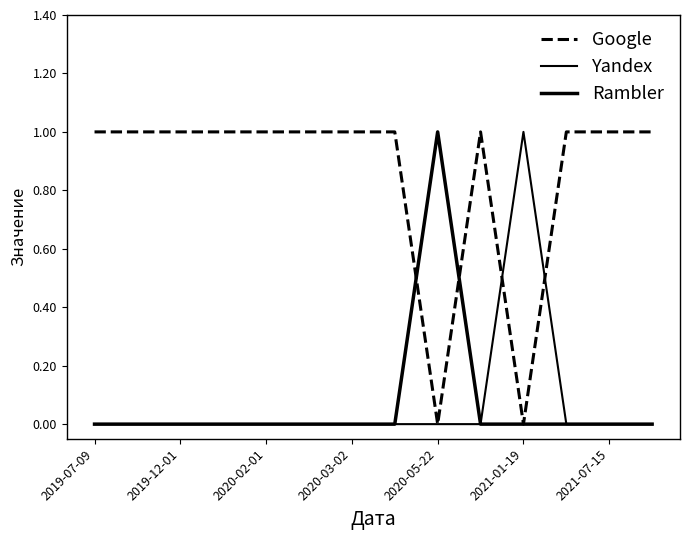

Does the chart have visible grid lines?

No